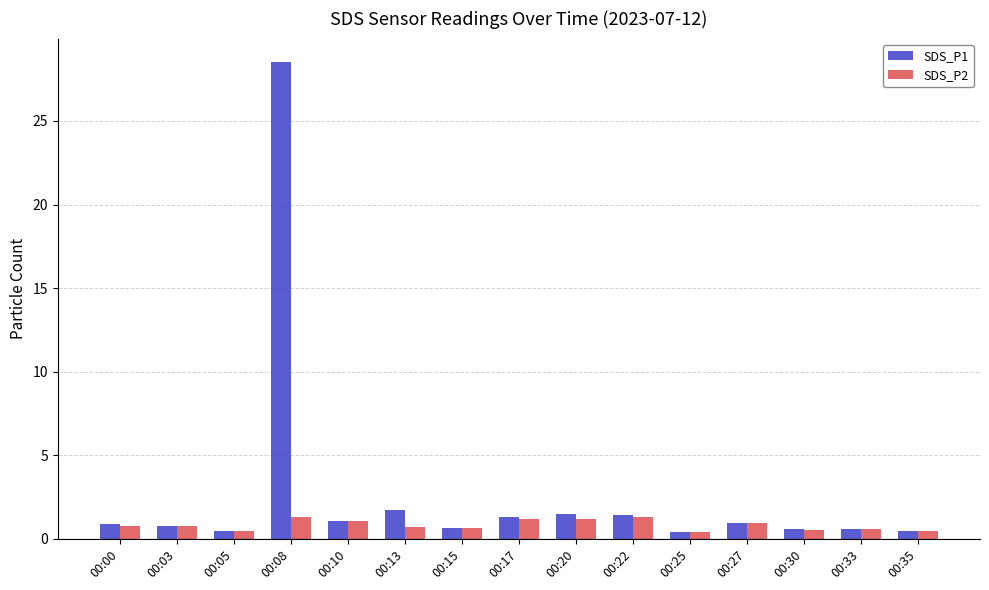

List the series in order of their overall mean, lowest first.

SDS_P2, SDS_P1